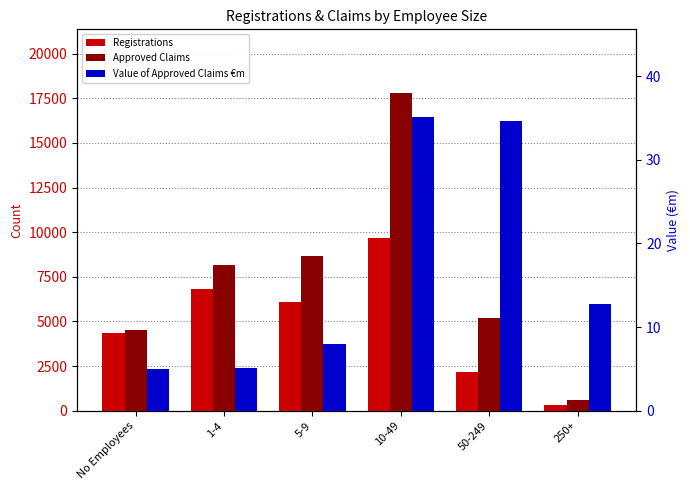

What is the label of the 1st bar from the left?

No Employees